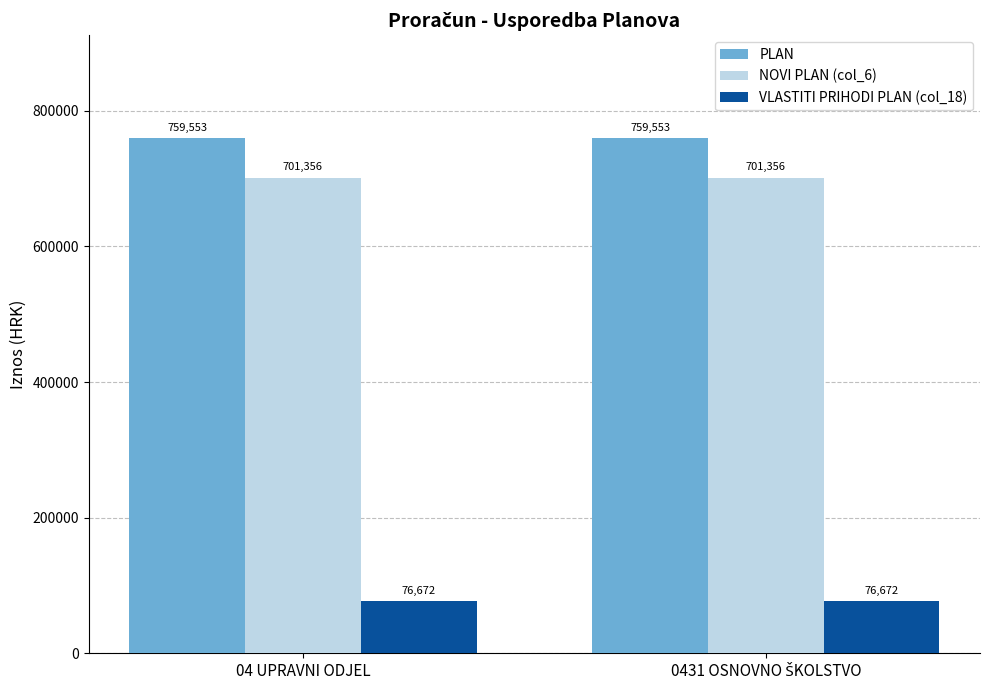

At 04 UPRAVNI ODJEL, list the series in order from smallest to largest.

VLASTITI PRIHODI PLAN (col_18), NOVI PLAN (col_6), PLAN